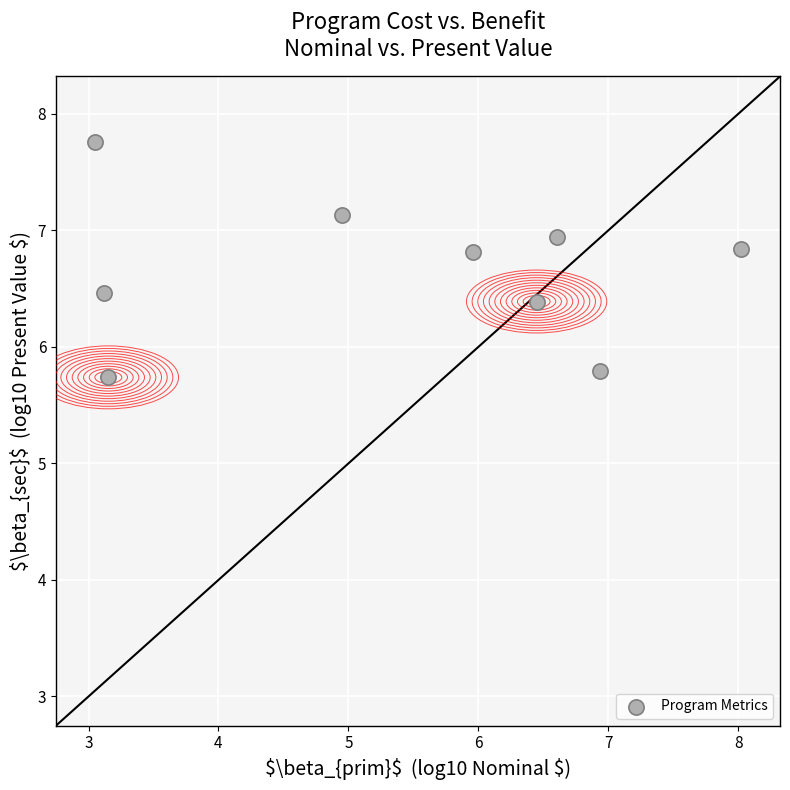

What is the average Y value?

6.7